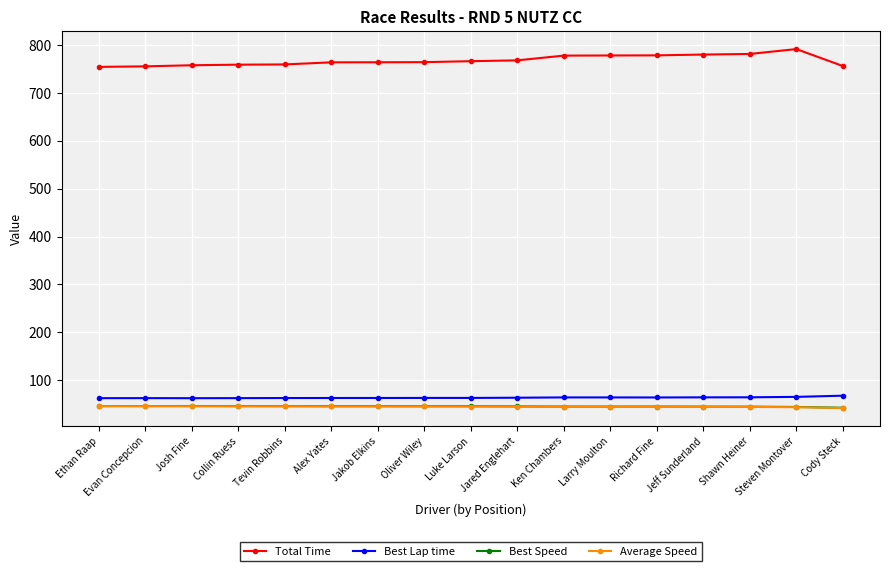

What is the value of the Total Time point at the 11th from the left?

777.8